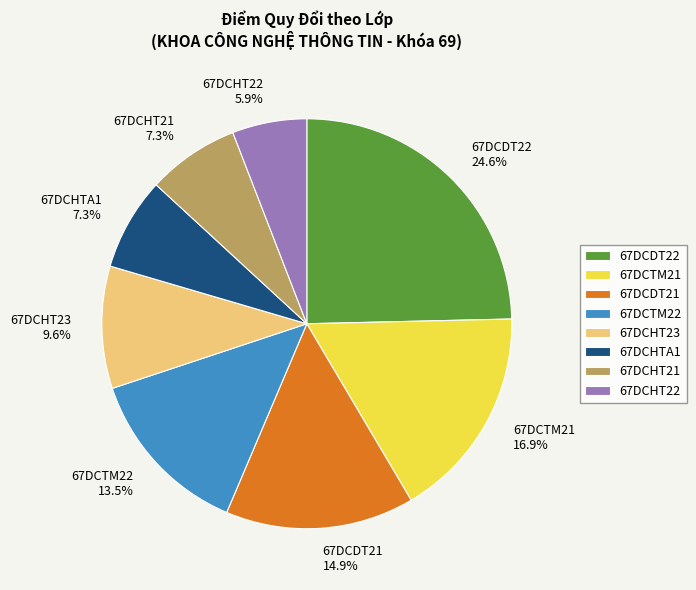

Is the sum of 67DCHT22 and 67DCDT22 greater than half?

No